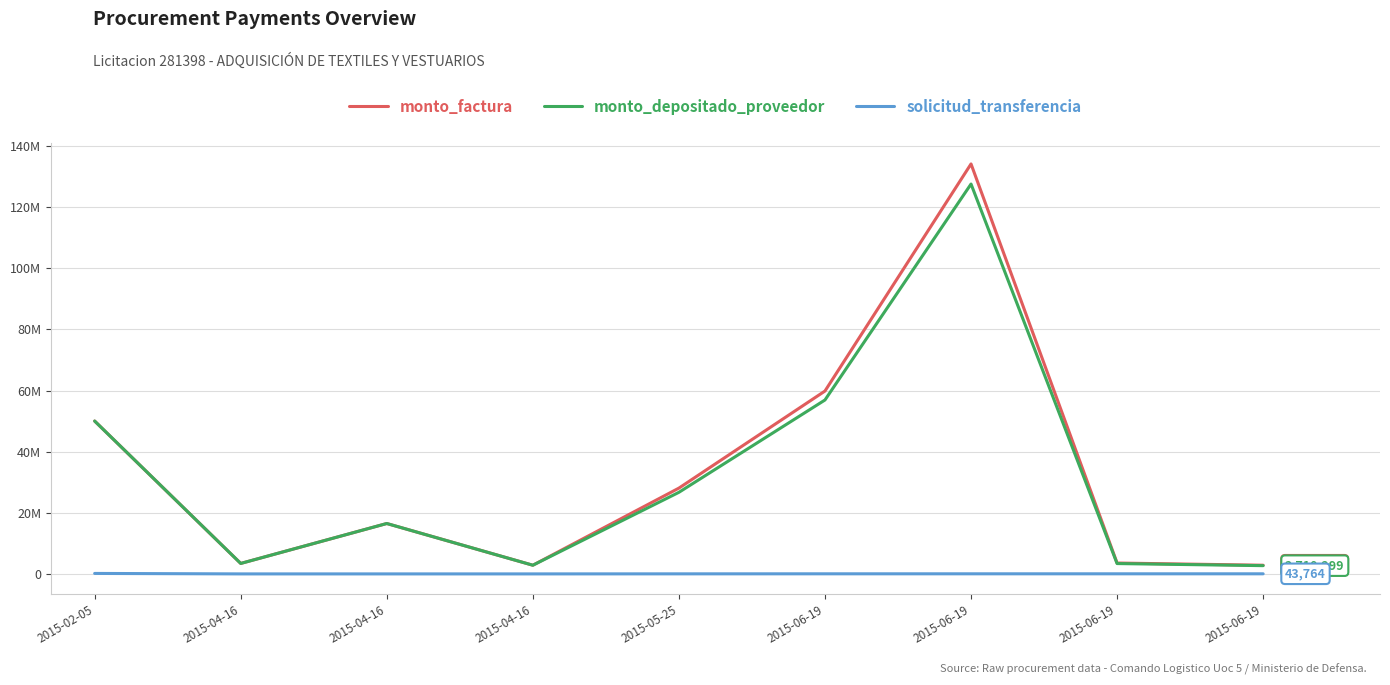

Reading right to left, list all the values displayed in this chart.

monto_factura: 2015-06-19=2850000	2015-06-19=3567825	2015-06-19=134139000	2015-06-19=59841000	2015-05-25=28078000	2015-04-16=2850000	2015-04-16=16500000	2015-04-16=3433420	2015-02-05=50020000
monto_depositado_proveedor: 2015-06-19=2710299	2015-06-19=3392937	2015-06-19=127563750	2015-06-19=56907703	2015-05-25=26701667	2015-04-16=2850000	2015-04-16=16500000	2015-04-16=3433420	2015-02-05=50020000
solicitud_transferencia: 2015-06-19=43764	2015-06-19=43766	2015-06-19=43772	2015-06-19=43769	2015-05-25=31053	2015-04-16=13842	2015-04-16=13839	2015-04-16=13834	2015-02-05=165197